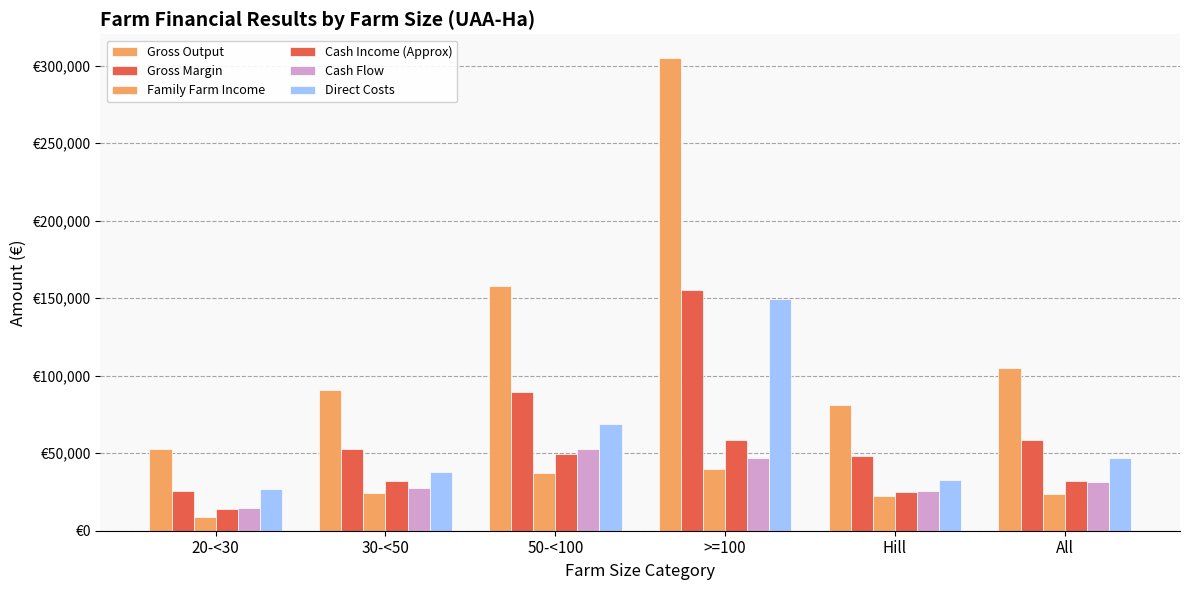

What is the label of the 5th bar from the right?

30-<50